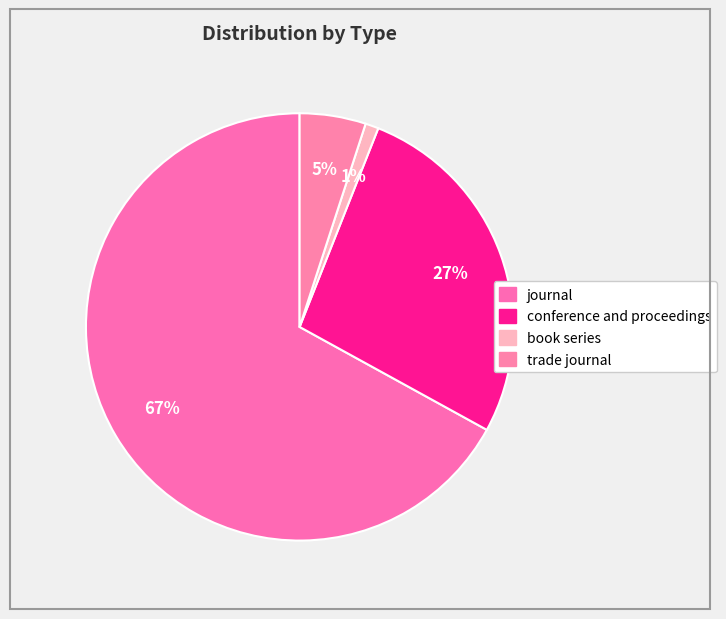

Which has a higher value, book series or trade journal?

trade journal